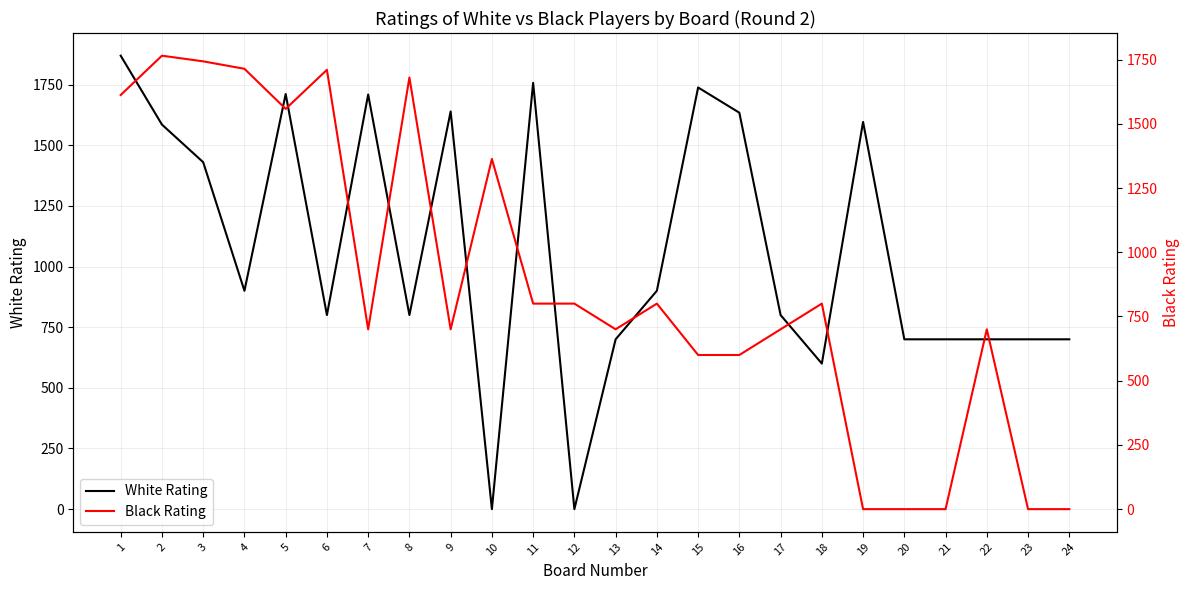

What are all the series names shown in the legend?

White Rating, Black Rating